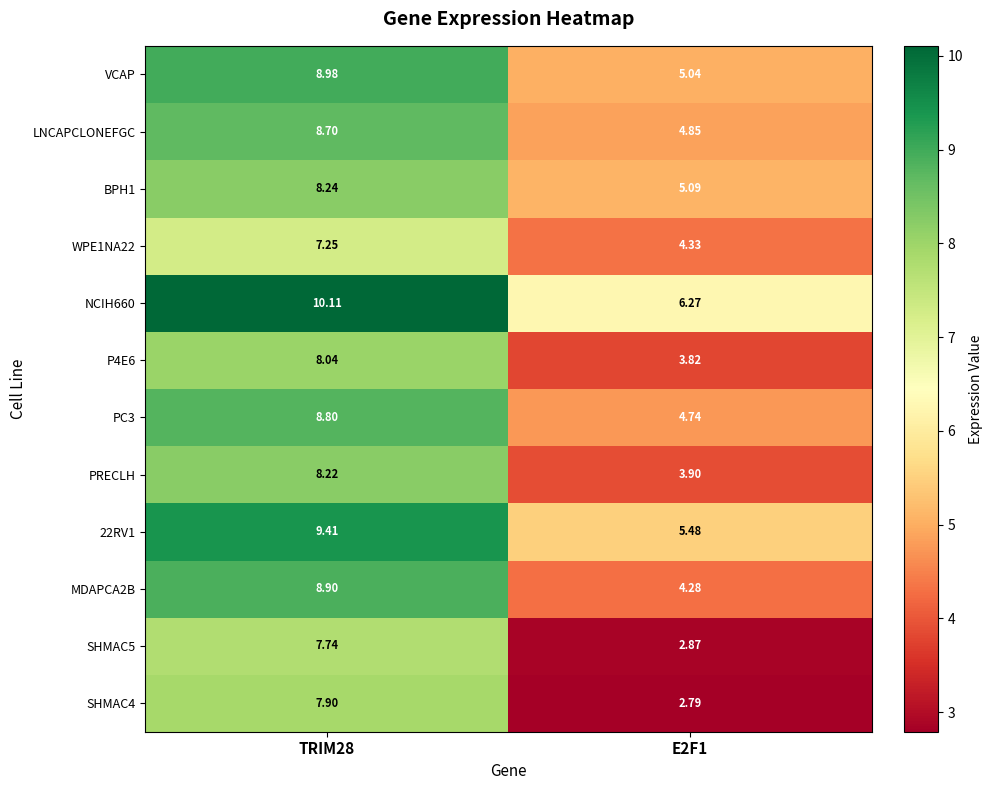

Is the value of NCIH660 at TRIM28 greater than the value of SHMAC5 at TRIM28?

Yes